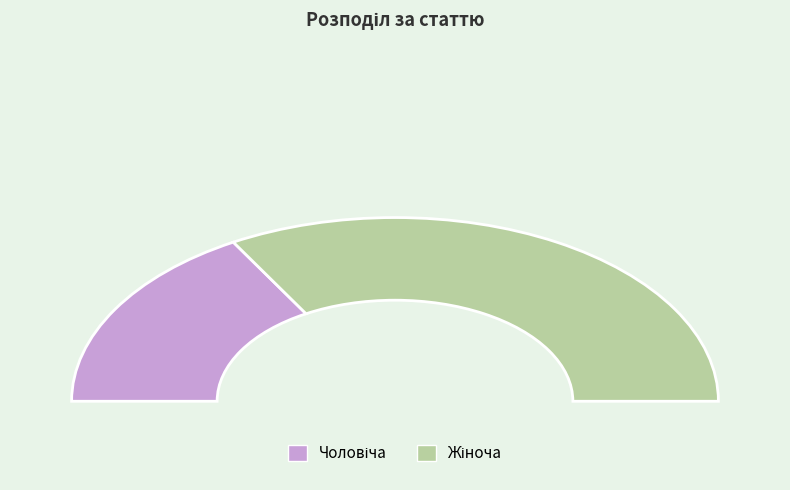

What is the change in value from Чоловіча to Жіноча?

+1